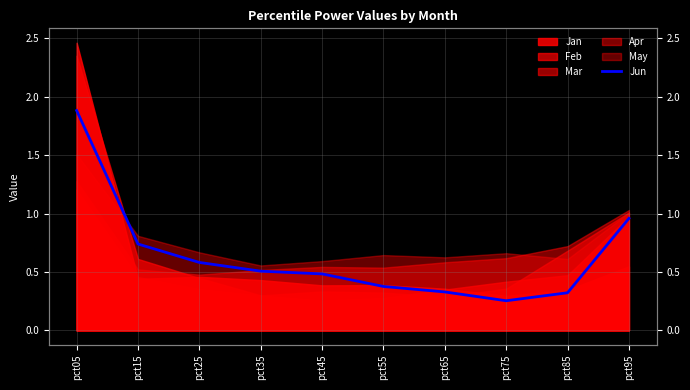

List the labels in order of value, largest first.

pct05, pct95, pct15, pct25, pct35, pct45, pct55, pct65, pct85, pct75